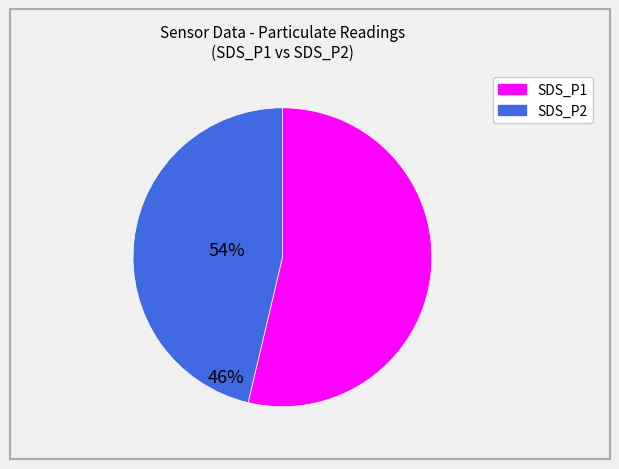

Count the number of slices in the pie.

2